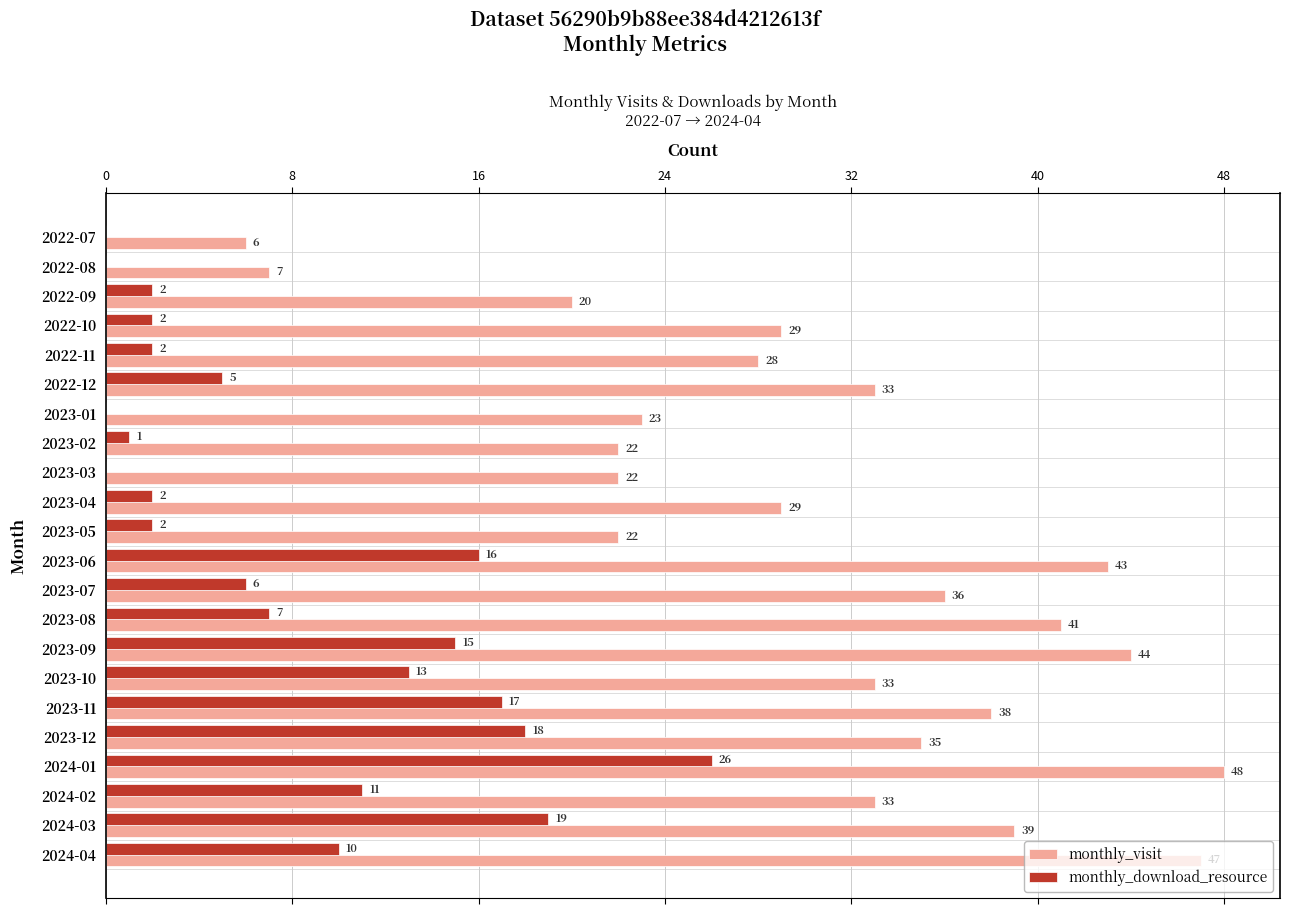

At which category is the sum across all series the highest?

2024-01